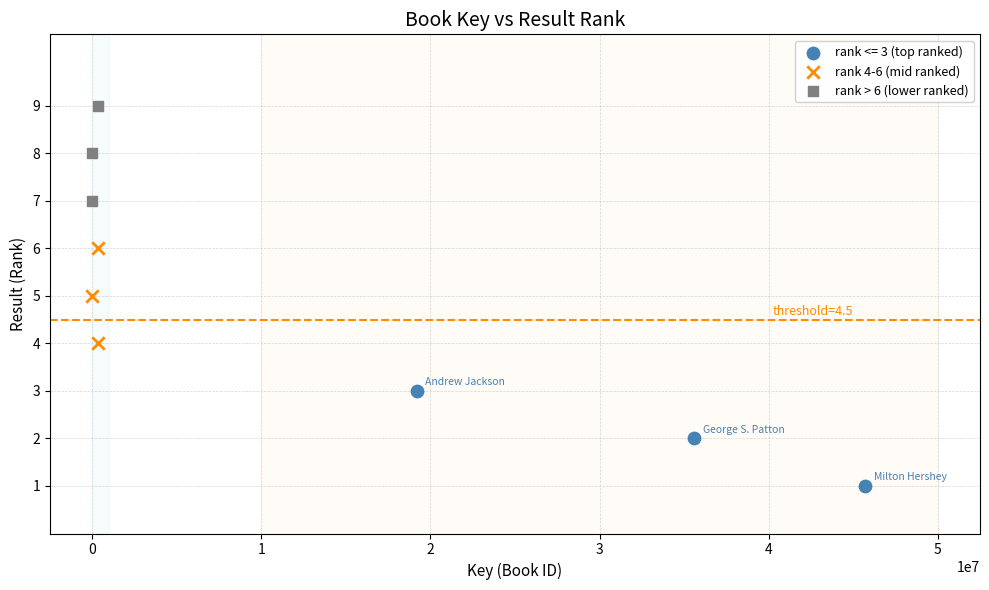

What are all the series names shown in the legend?

rank <= 3 (top ranked), rank 4-6 (mid ranked), rank > 6 (lower ranked)